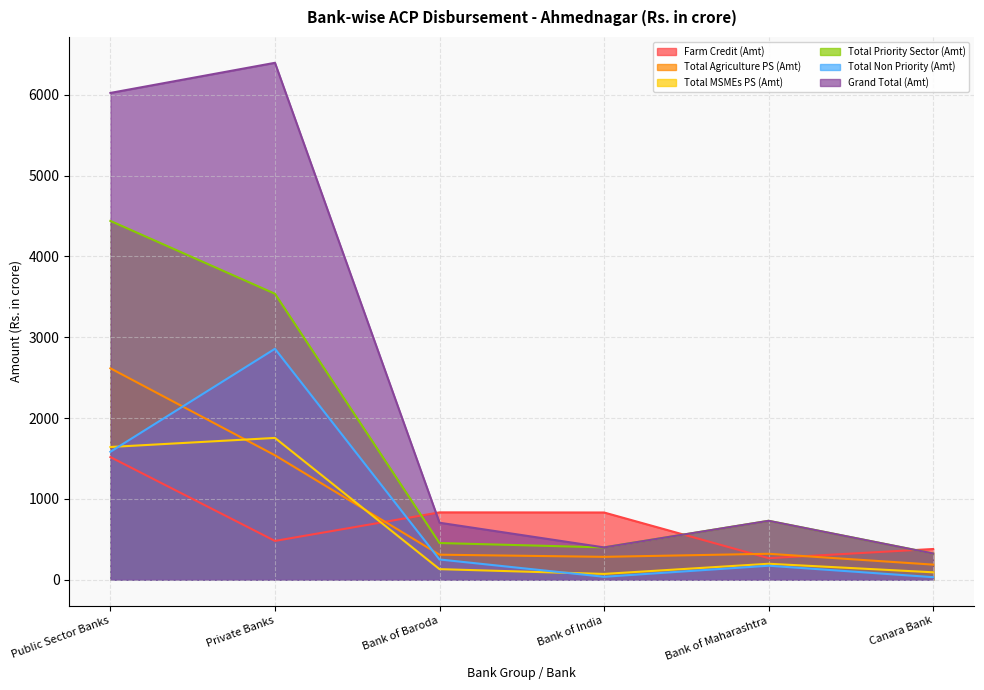

What is the difference between the second highest and minimum values in the Total MSMEs PS (Amt) series?

1570.6